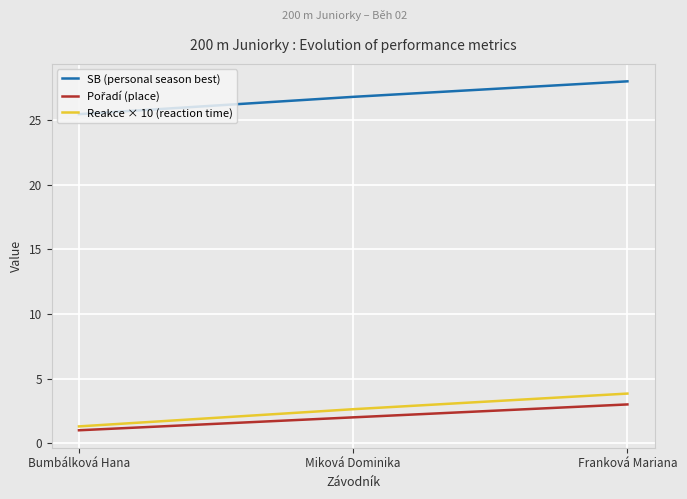

Between Bumbálková Hana and Miková Dominika, which series saw the biggest shift?

SB (personal season best)